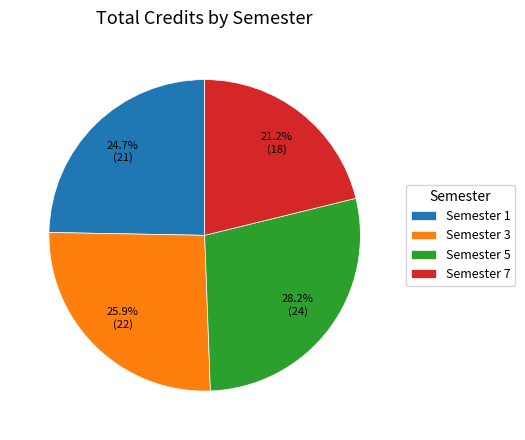

Rank the categories by value from lowest to highest.

Semester 7, Semester 1, Semester 3, Semester 5